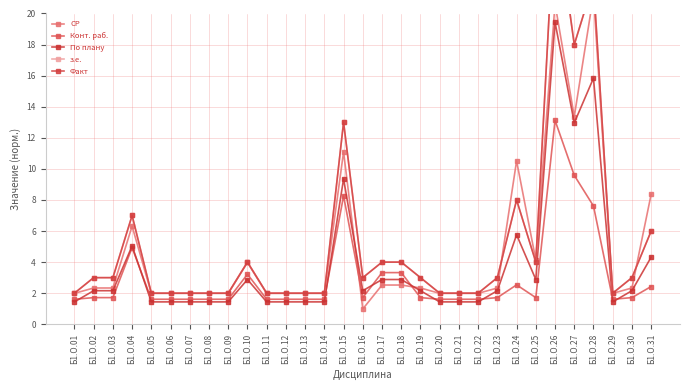

What is the approximate value of з.е. at Б1.О.06?

2.0